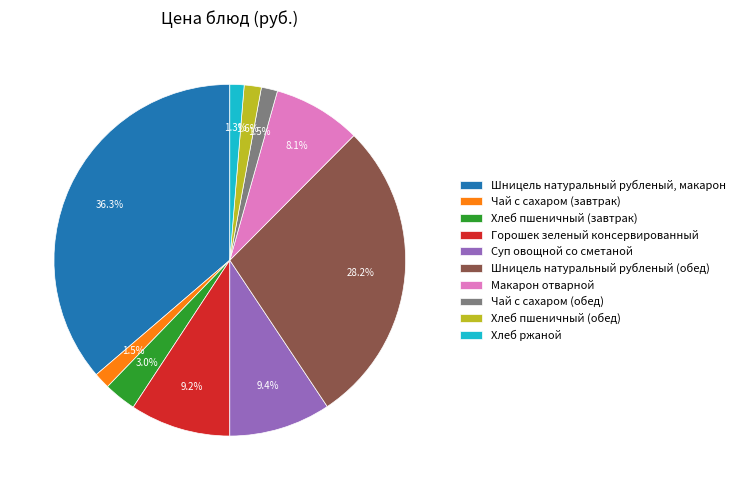

Do Горошек зеленый консервированный and Шницель натуральный рубленый, макарон together represent more than half of the pie?

No